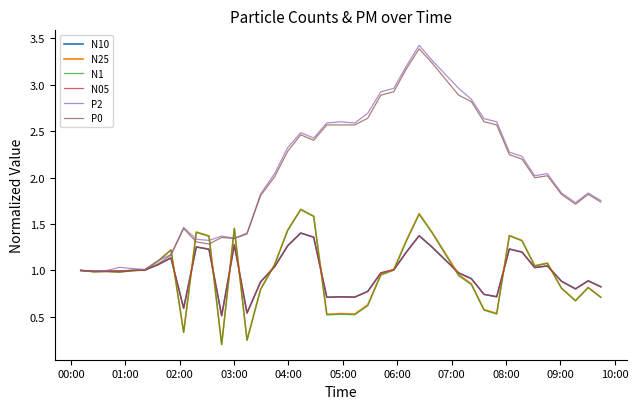

Count the number of categories in the chart.

40